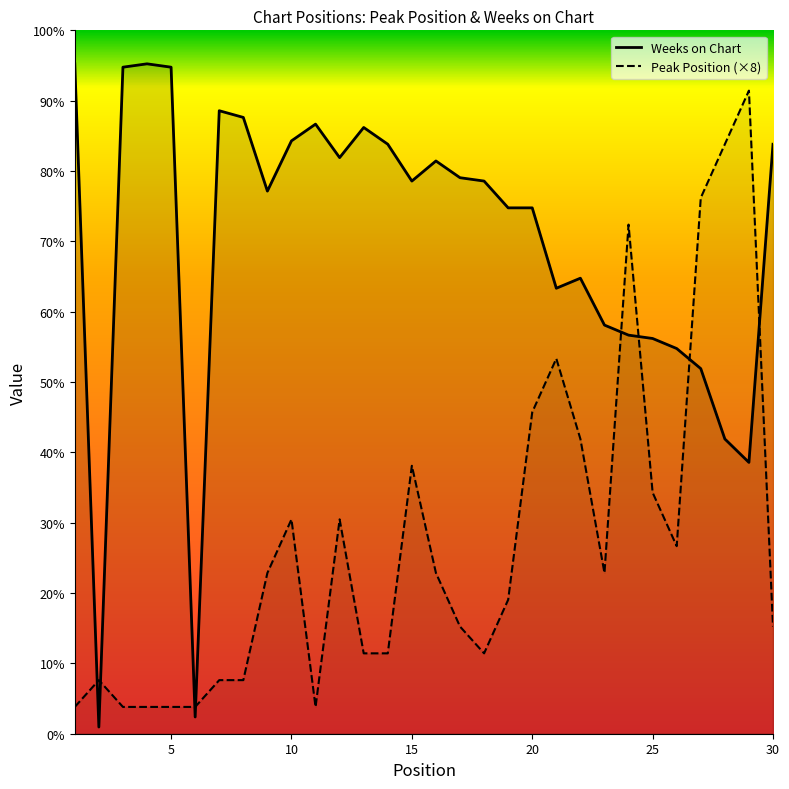

Reading right to left, extract all data points from this chart.

Weeks on Chart: 176	81	88	109	115	118	119	122	136	133	157	157	165	166	171	165	176	181	172	182	177	162	184	186	5	199	200	199	2	200
Peak Position (×8): 32	192	176	160	56	72	152	48	88	112	96	40	24	32	48	80	24	24	64	8	64	48	16	16	8	8	8	8	16	8